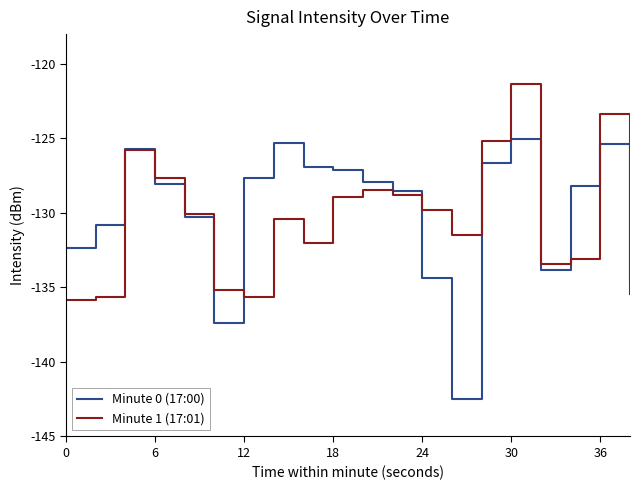

What are all the series names shown in the legend?

Minute 0 (17:00), Minute 1 (17:01)